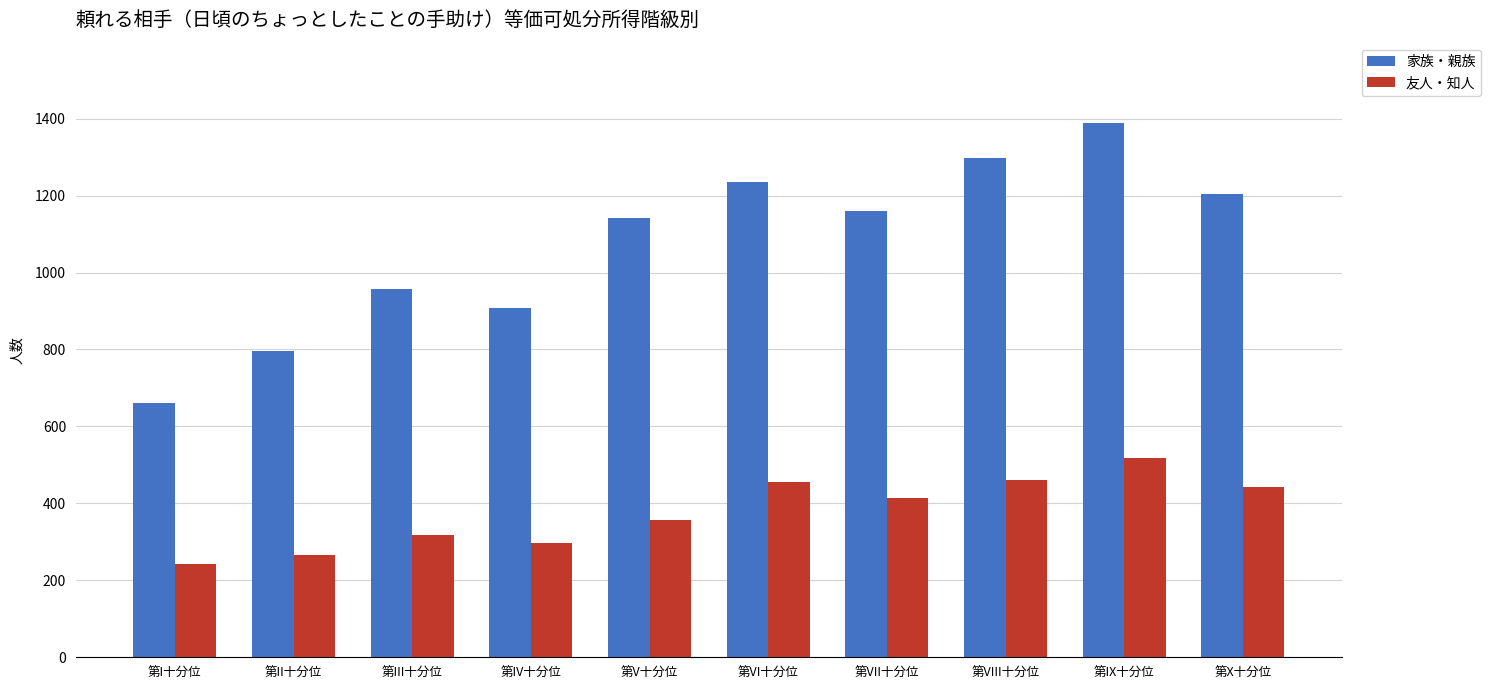

How many bars are there in total?

20